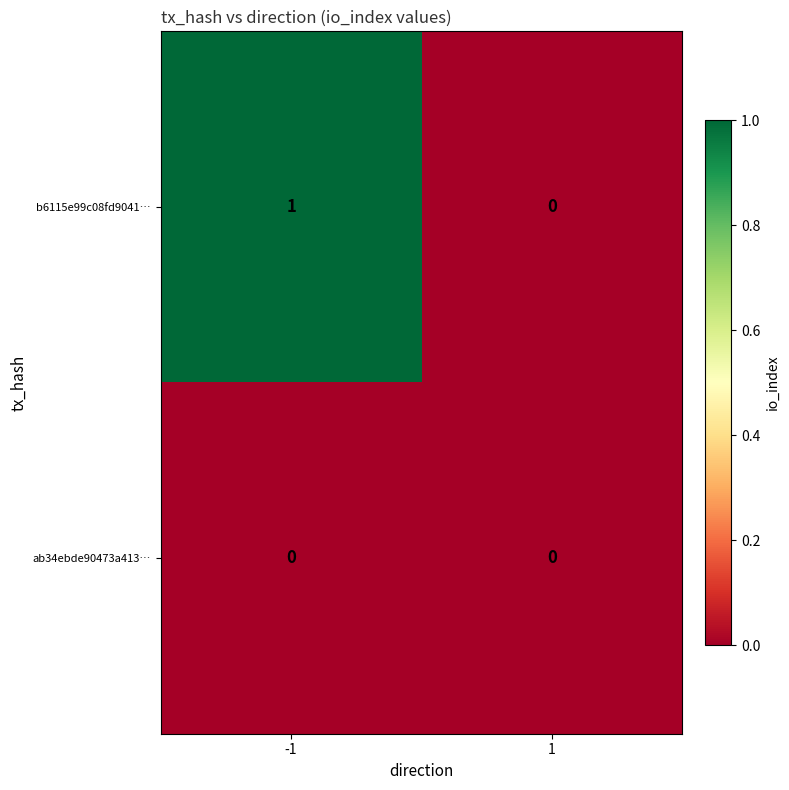

Reading left to right, what are all the values shown in this chart?

b6115e99c08fd9041…: 1	0
ab34ebde90473a413…: 0	0